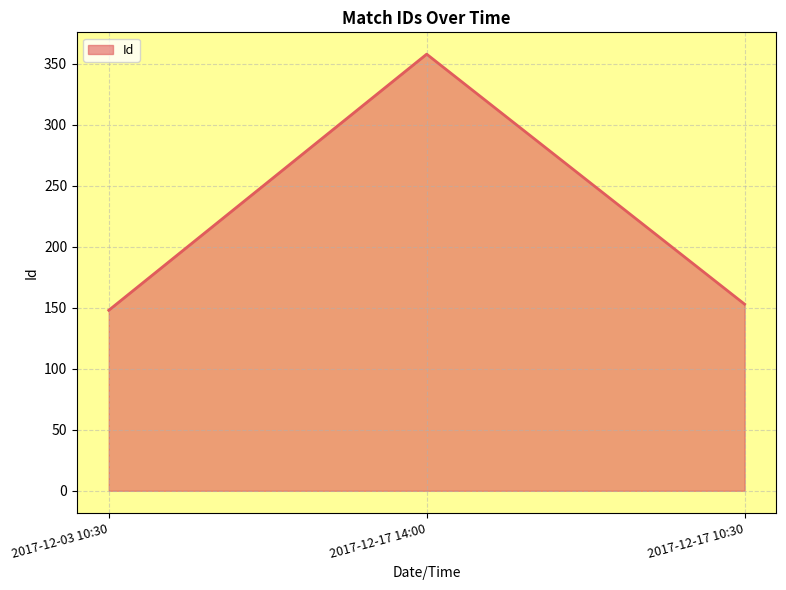

How many categories are shown in the chart?

3